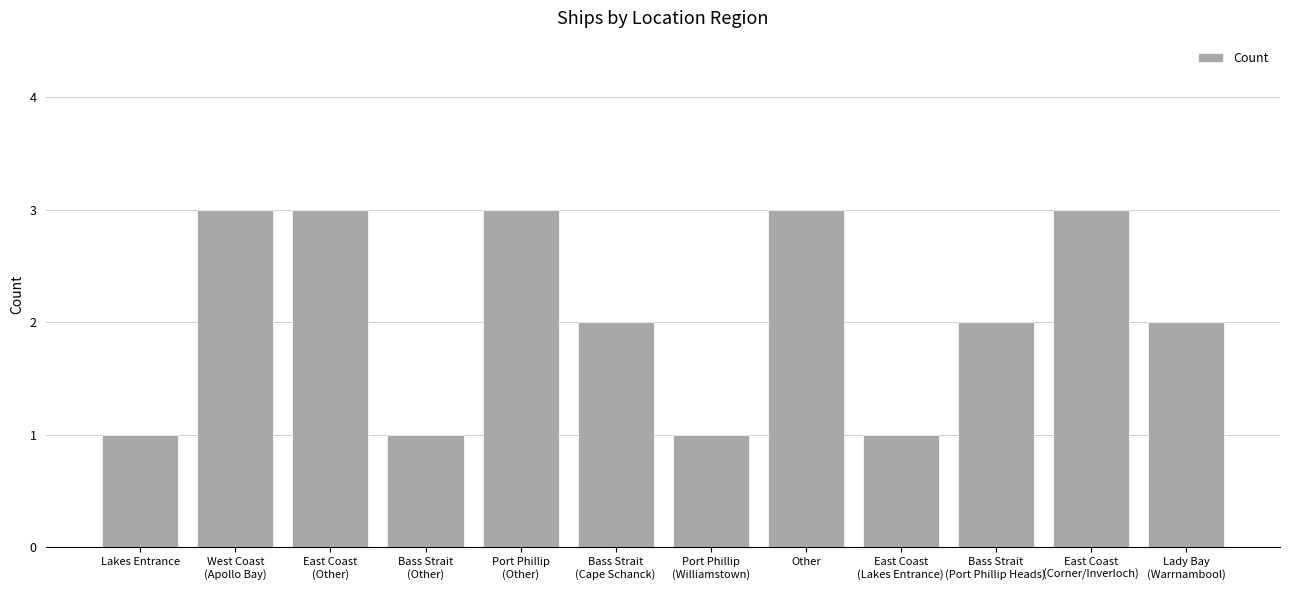

Are the bars grouped side by side (vs. stacked)?

No